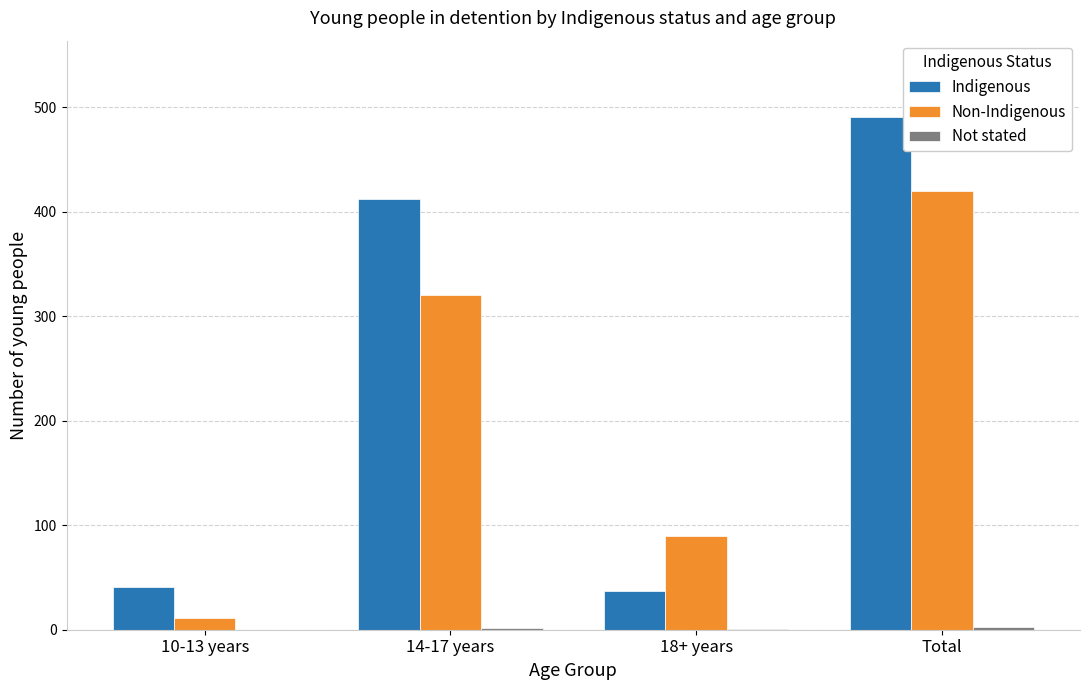

At which label is Non-Indigenous closest to 215?

14-17 years